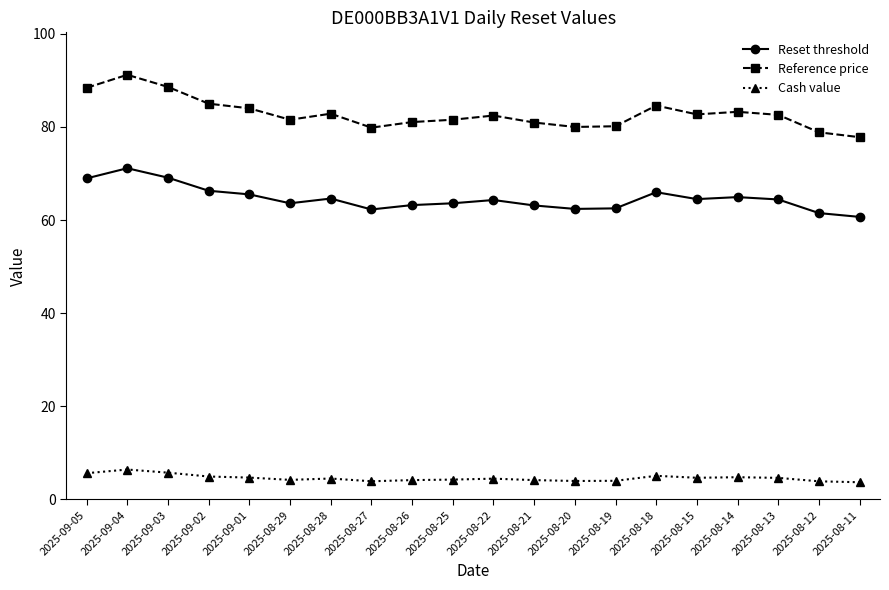

Is this an area chart (filled region under the line)?

No